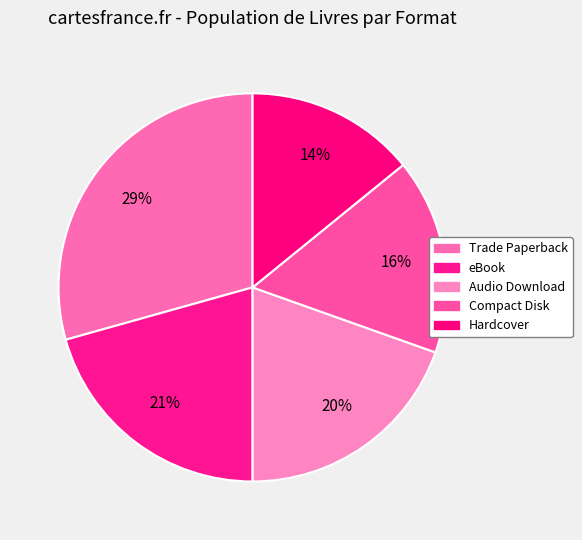

Is Audio Download the majority of the pie?

No